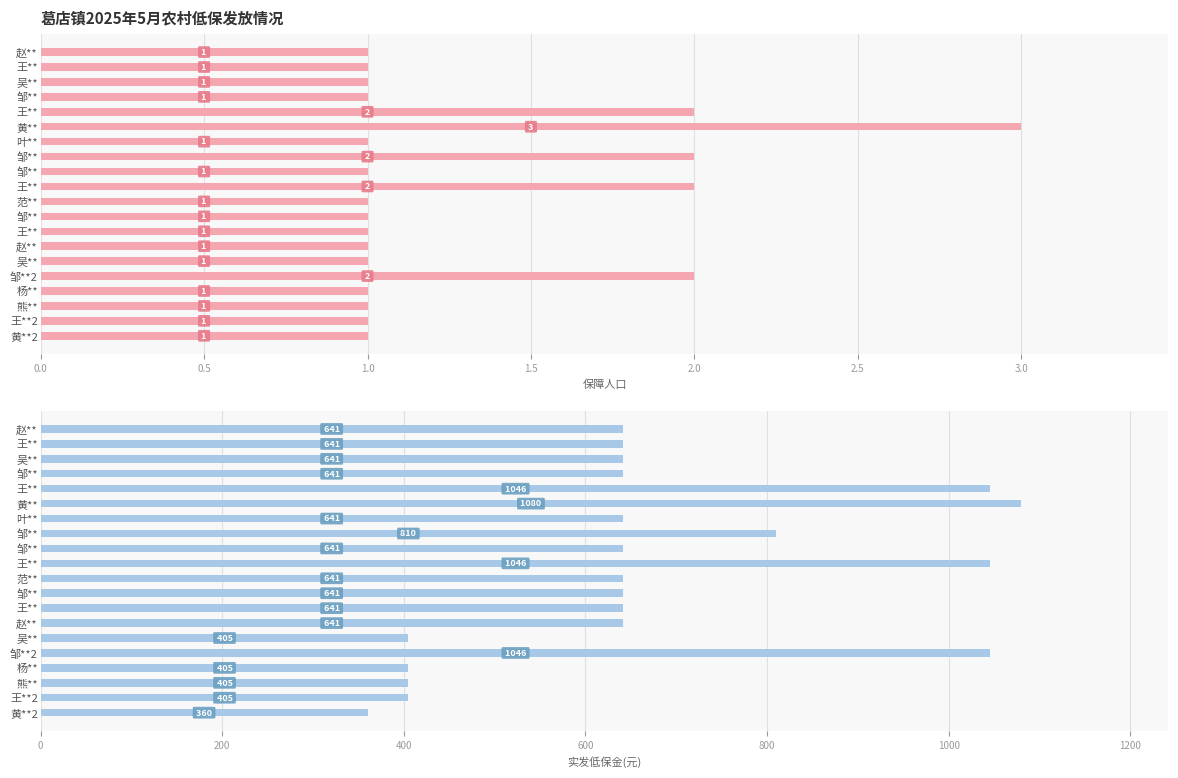

What is the value of the 保障人口 bar at the 5th from the left?

2